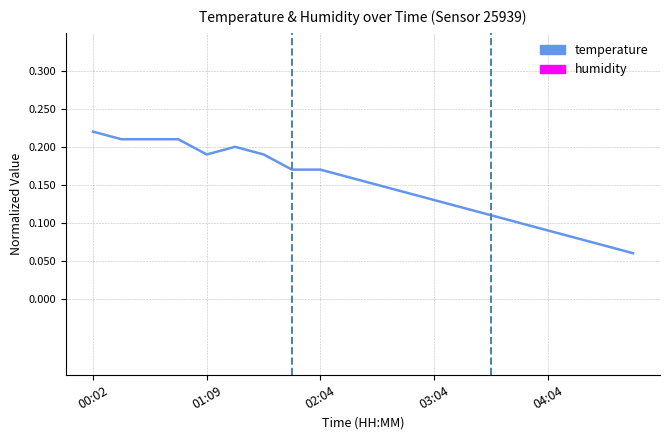

True or false: temperature and humidity cross at least once.

False